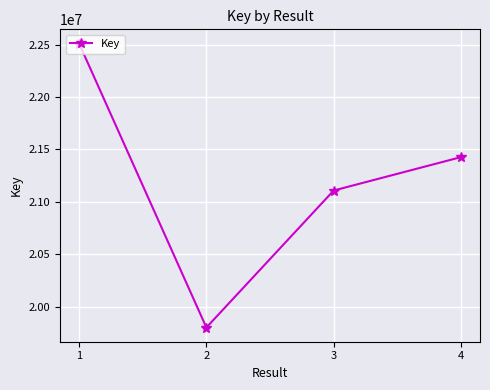

Rank the categories by value from highest to lowest.

1, 4, 3, 2